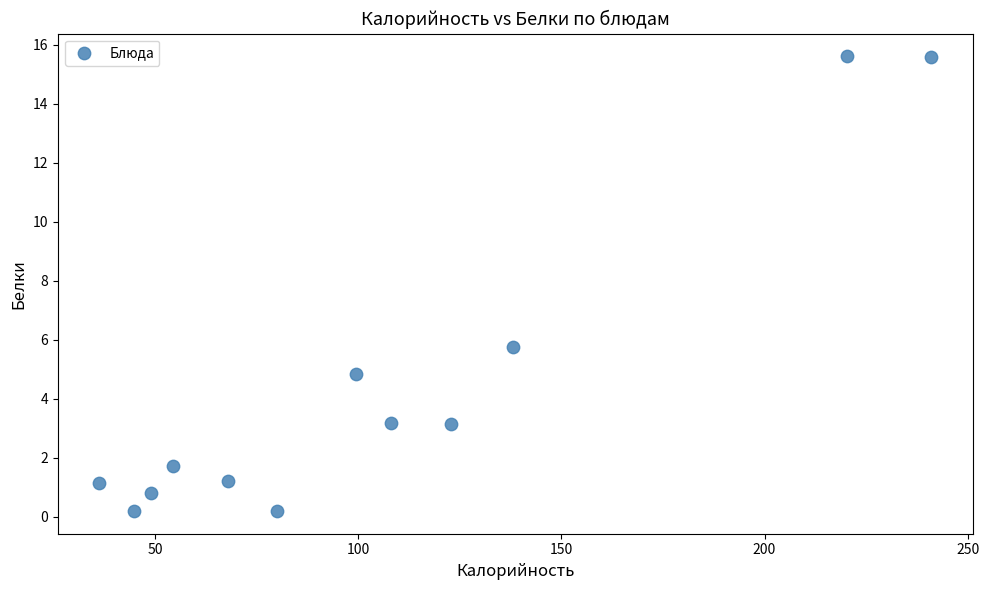

What Y value in the scatter plot is closest to 7?

5.7